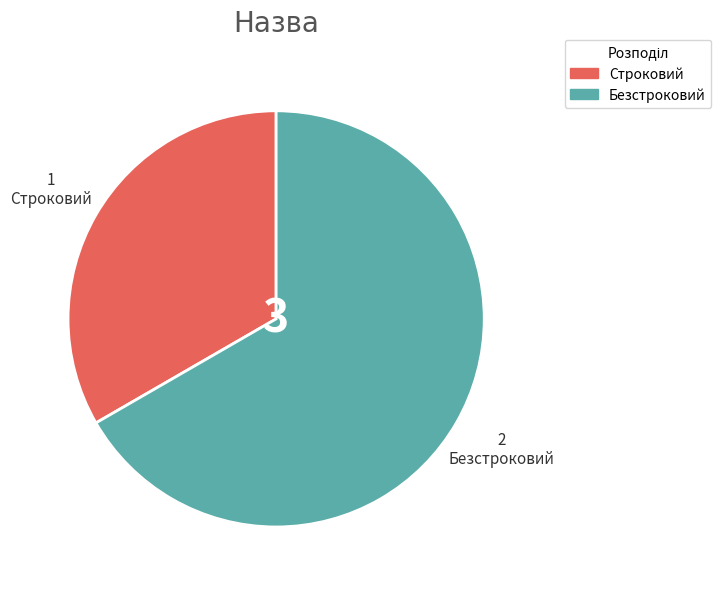

How many segments does this pie chart have?

2